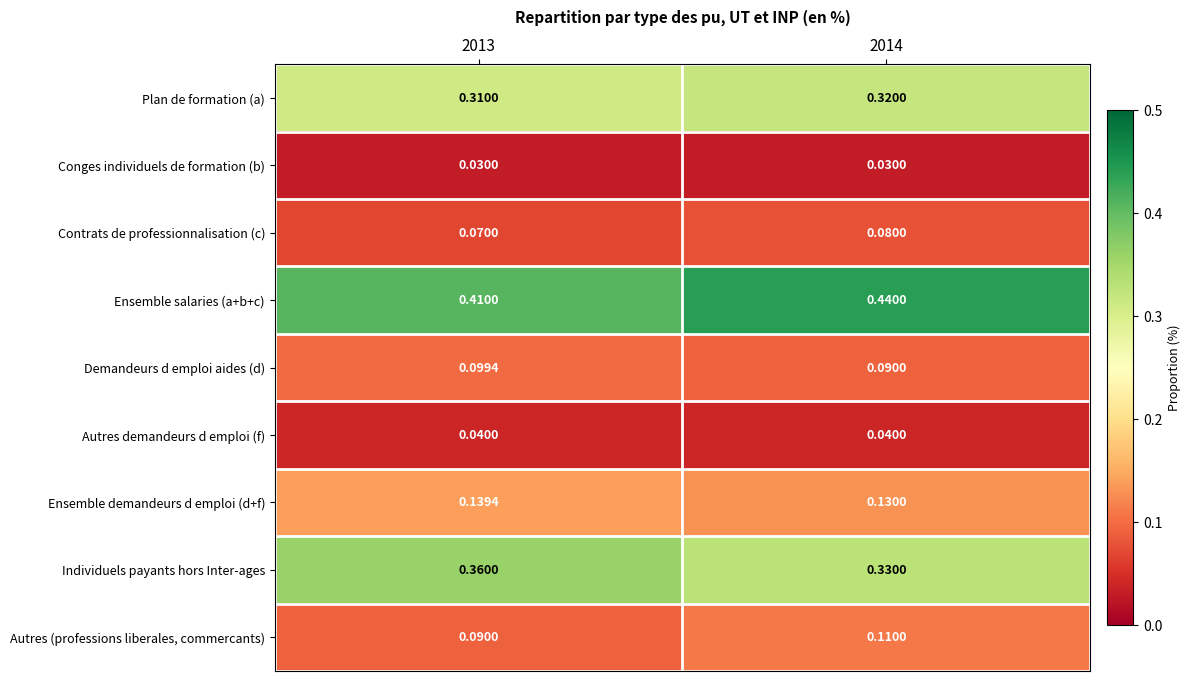

Is the value of Plan de formation (a) at 2013 greater than the value of Autres demandeurs d emploi (f) at 2014?

Yes